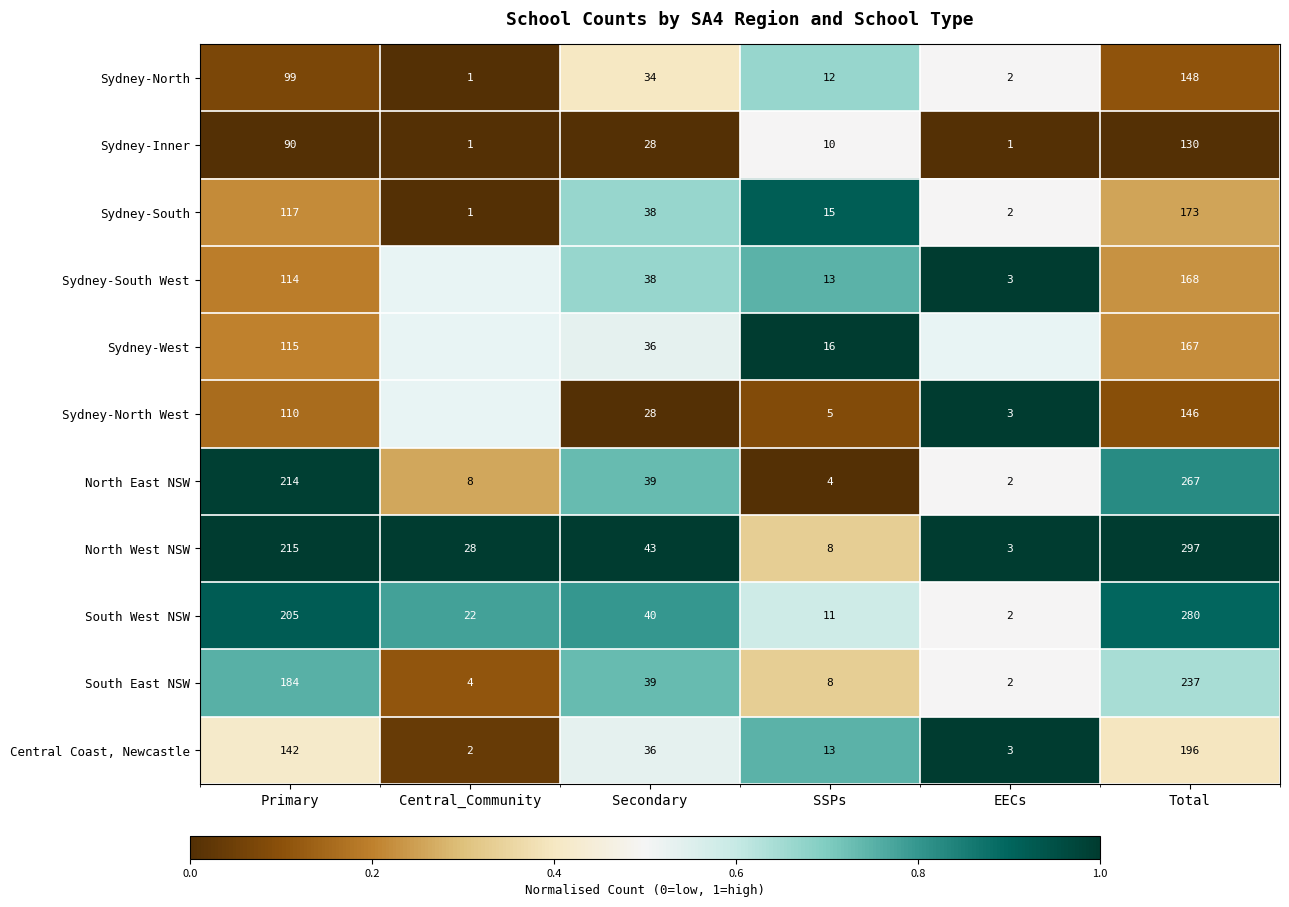

What is the total value across all series at SSPs?

115.0